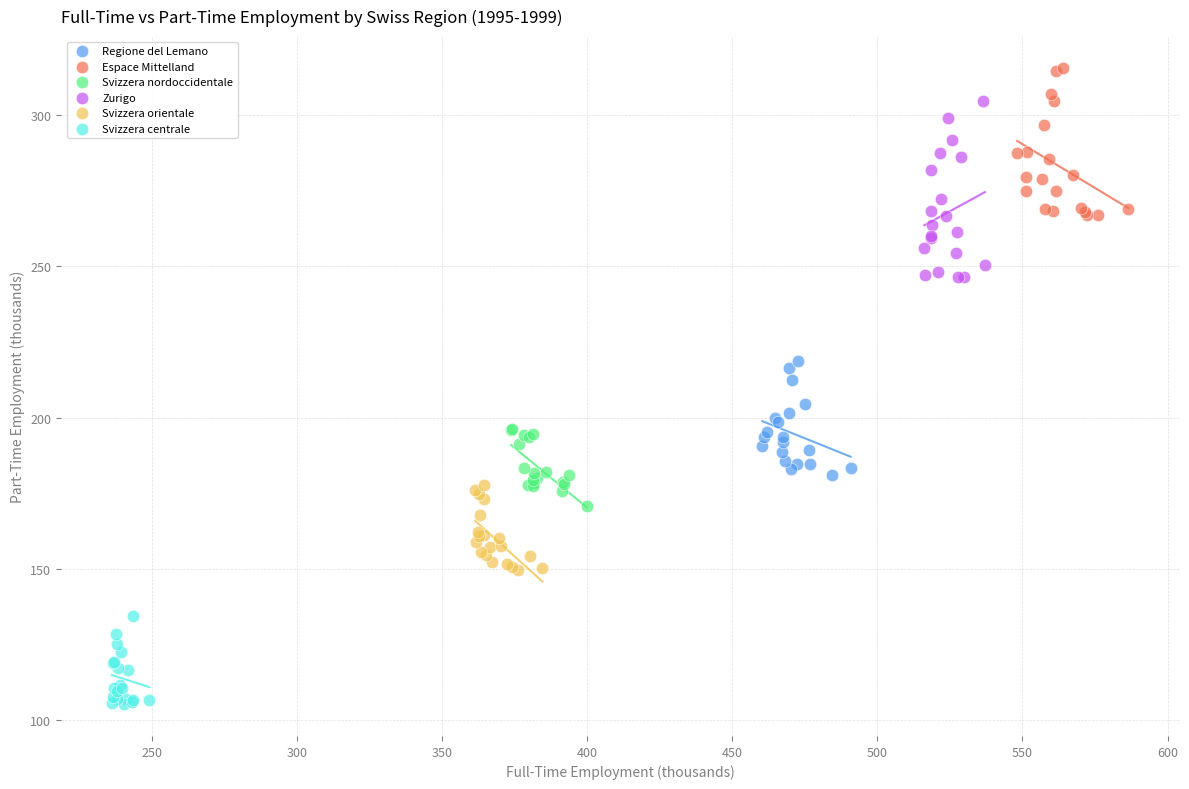

Which series has the widest spread of Y values?

Zurigo